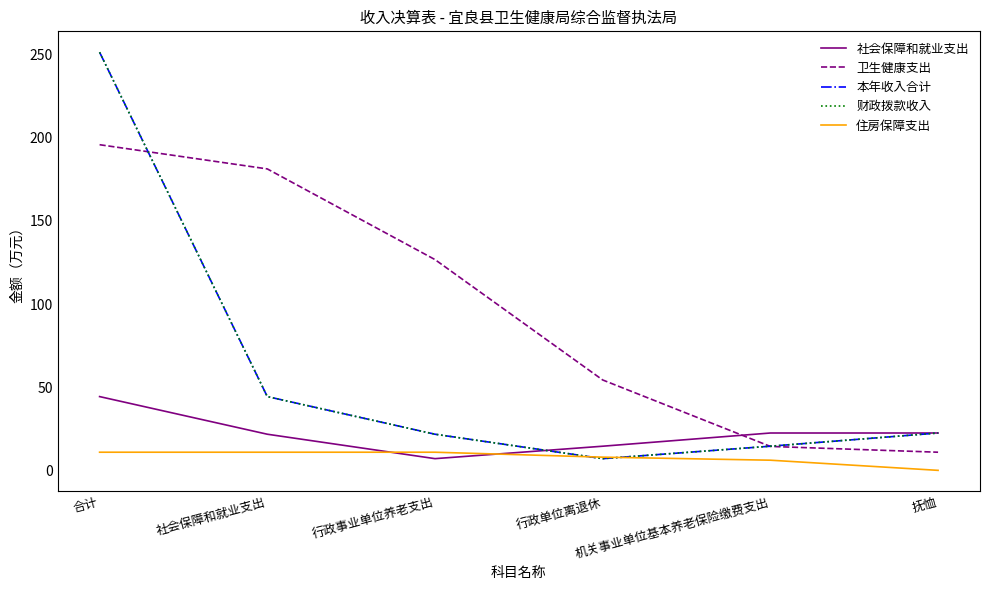

The 社会保障和就业支出 series shows 22.6 at 机关事业单位基本养老保险缴费支出. True or false?

True